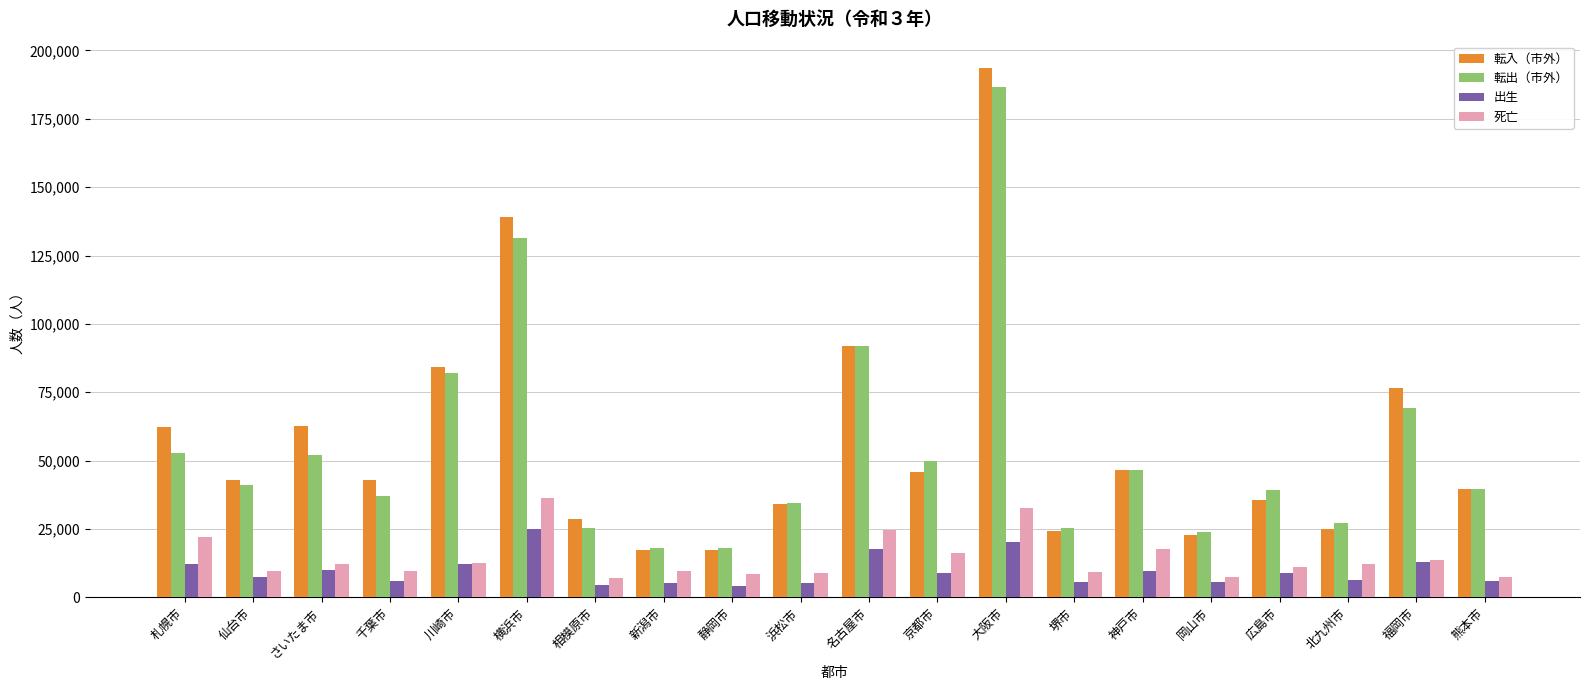

Where is 死亡 nearest to the value 21729?

札幌市